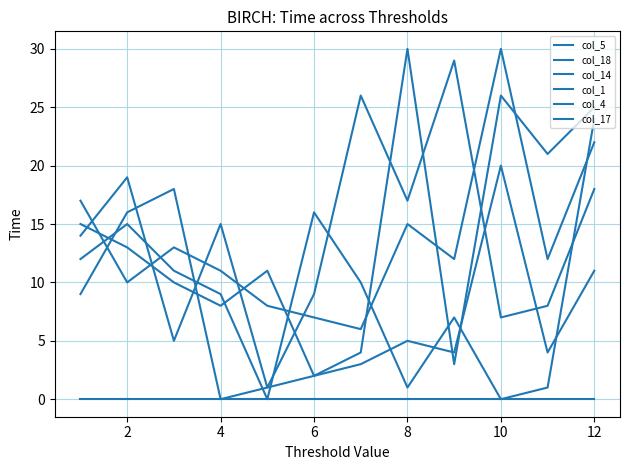

Does the chart display data point markers on the line(s)?

No